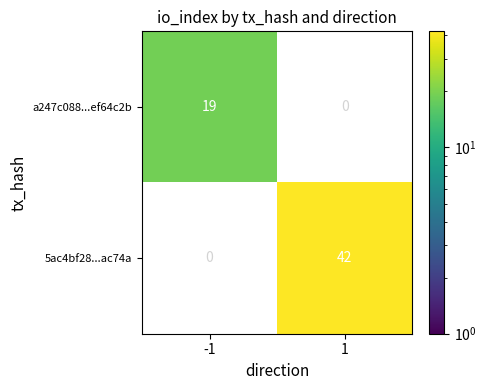

The value of 5ac4bf28...ac74a at 1 is 42. True or false?

True